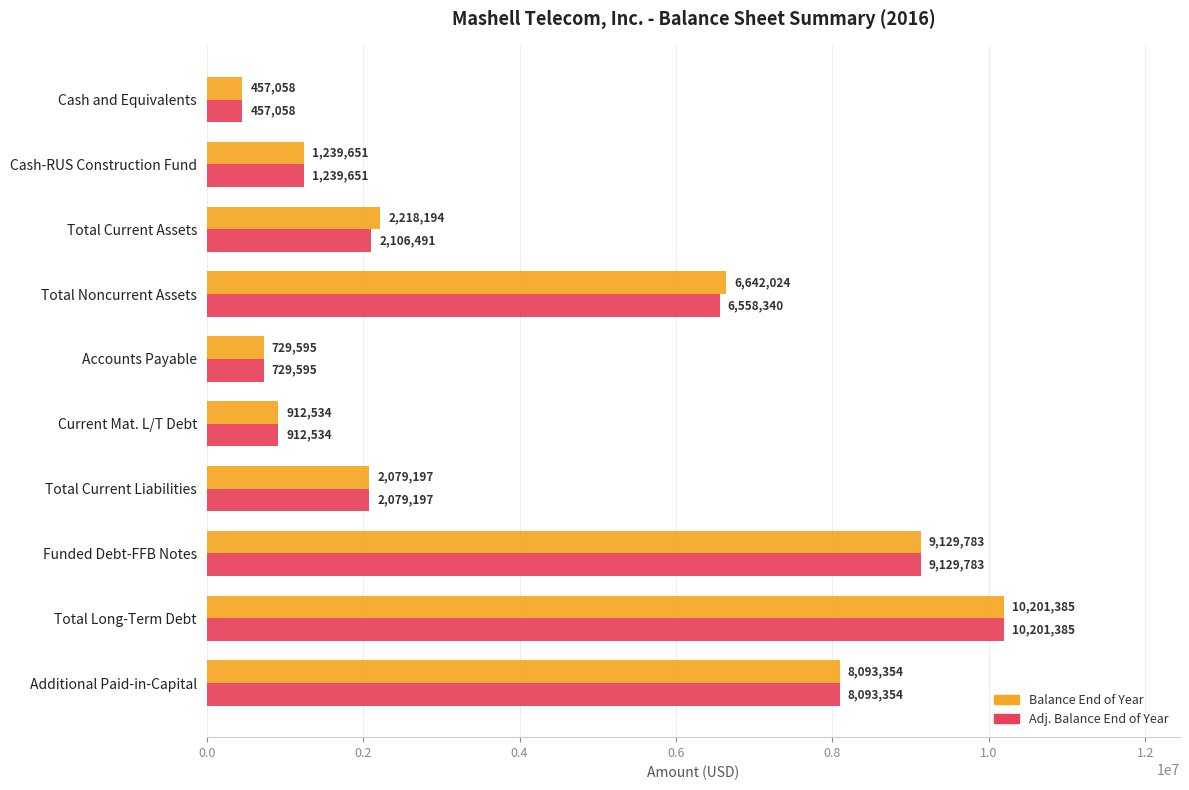

At which category is the sum across all series the highest?

Total Long-Term Debt